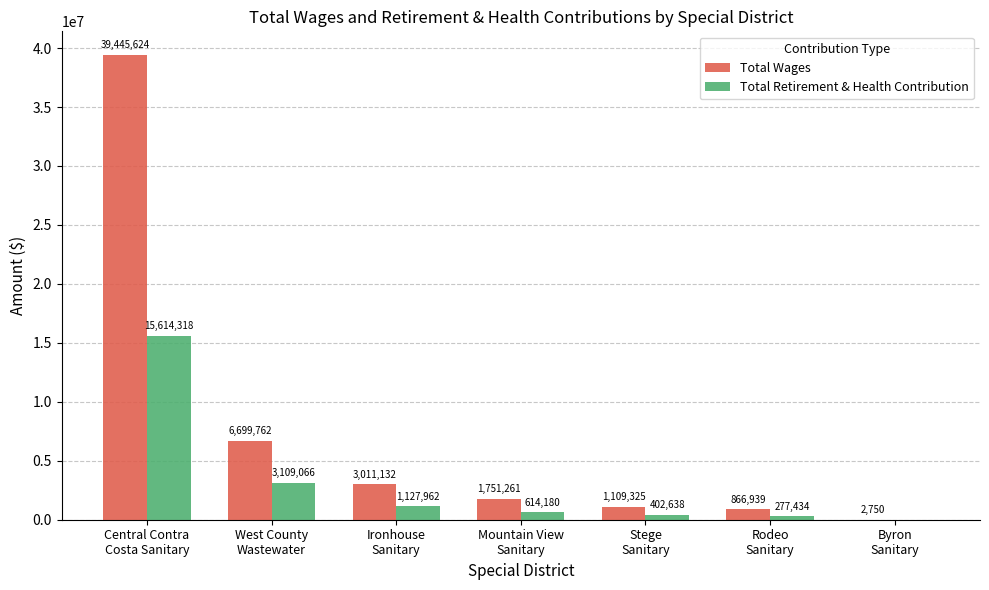

What is the maximum value shown in the chart?

39445624